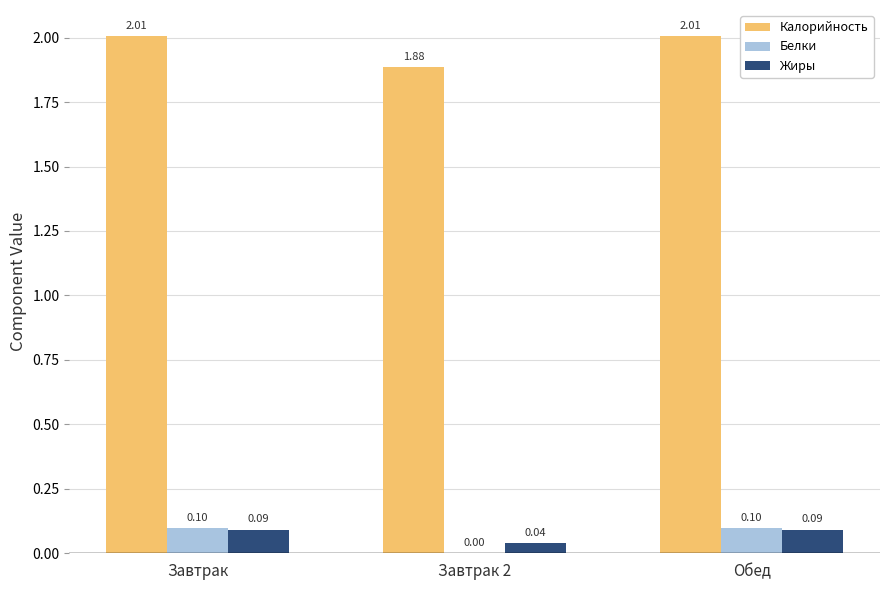

Which series has the largest range (max minus min)?

Калорийность